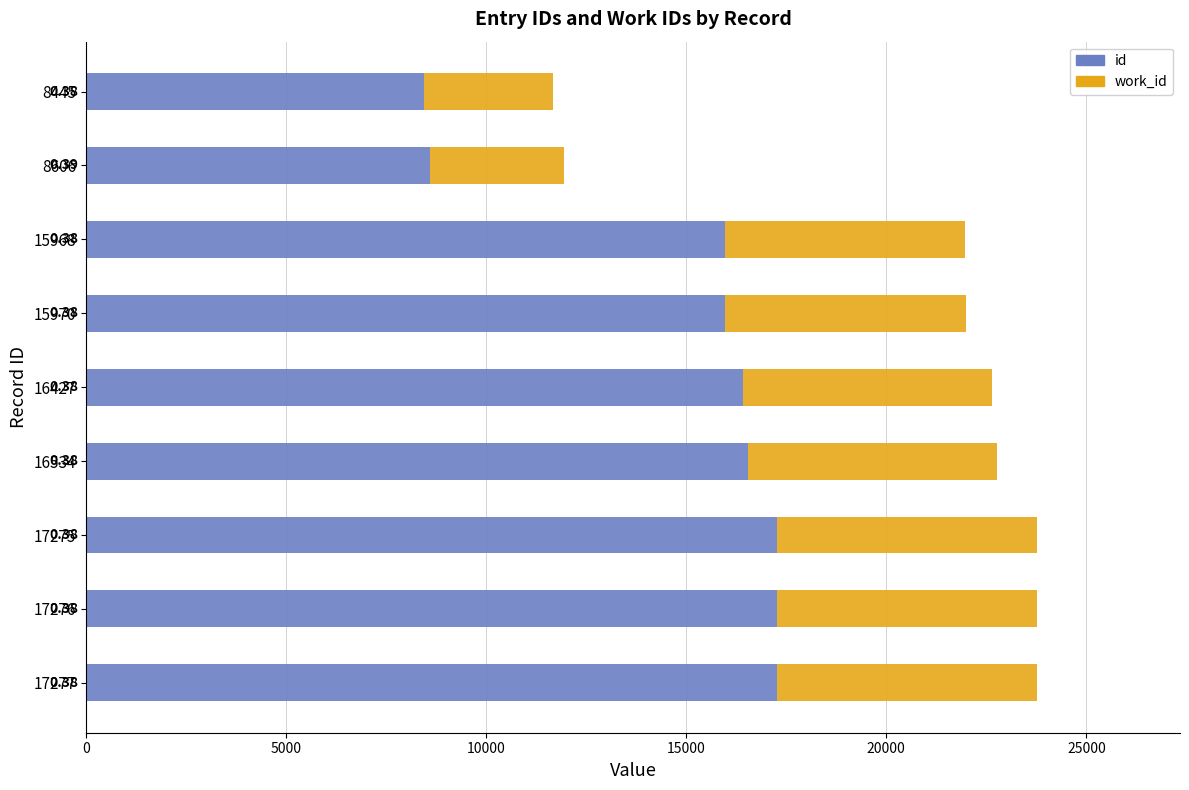

Which series has the largest total across all categories?

id